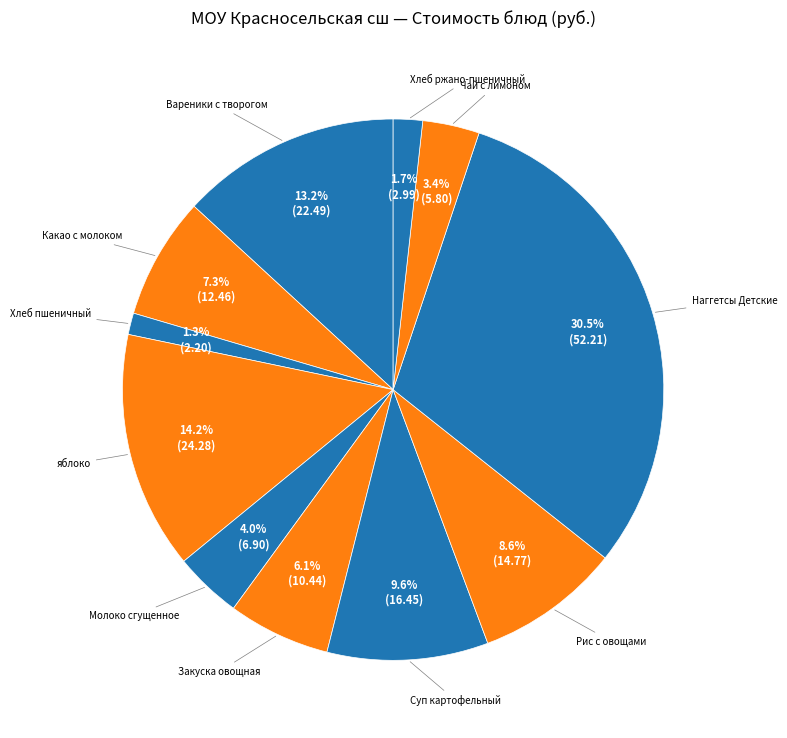

Count the number of slices in the pie.

11